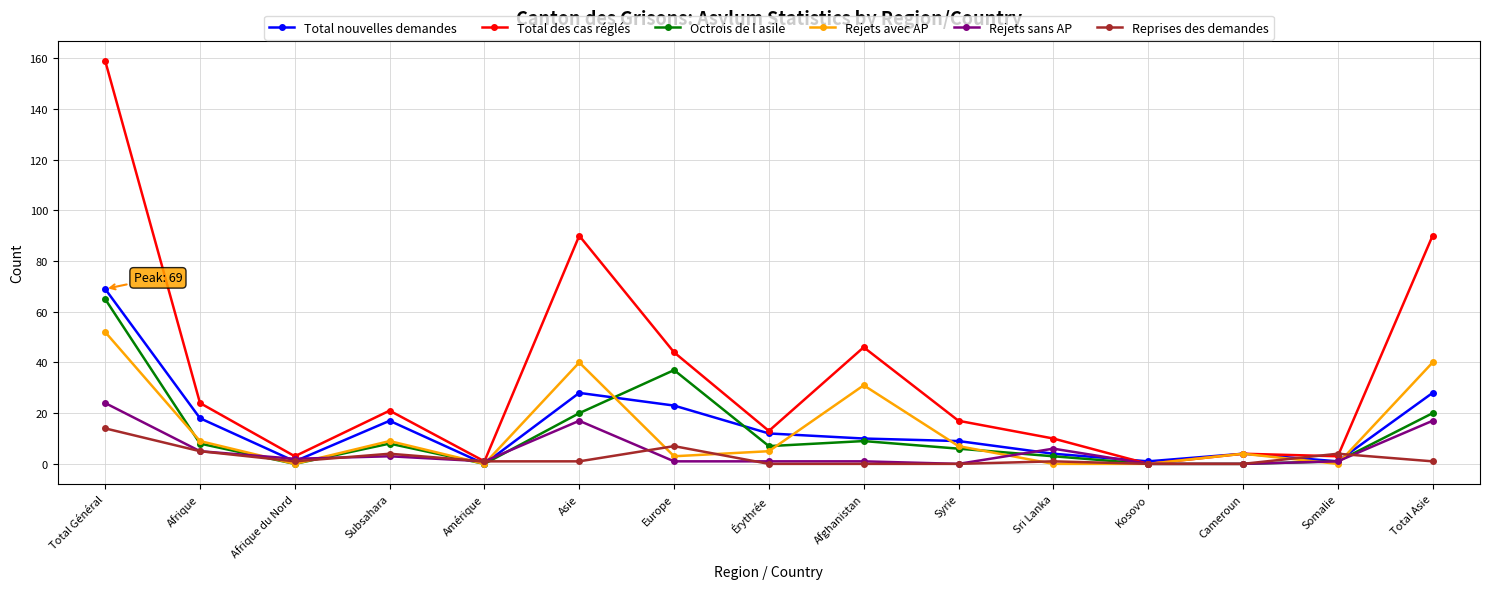

Is the value of Octrois de l asile at Syrie greater than the value of Total nouvelles demandes at Asie?

No